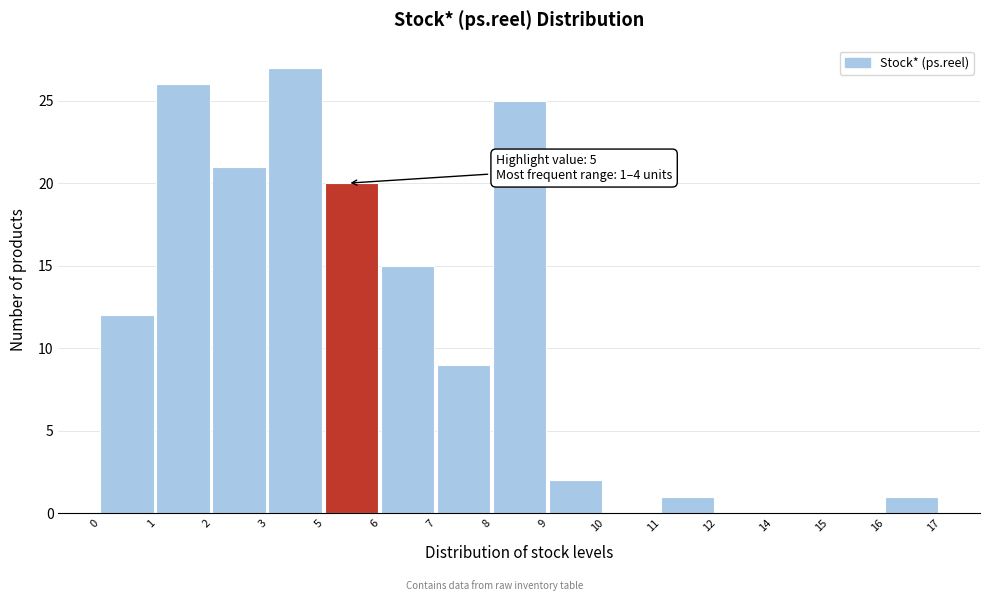

Reading left to right, list all the values displayed in this chart.

0=12	1=26	2=21	3=27	5=20	6=15	7=9	8=25	9=2	10=0	11=1	12=0	14=0	15=0	16=1